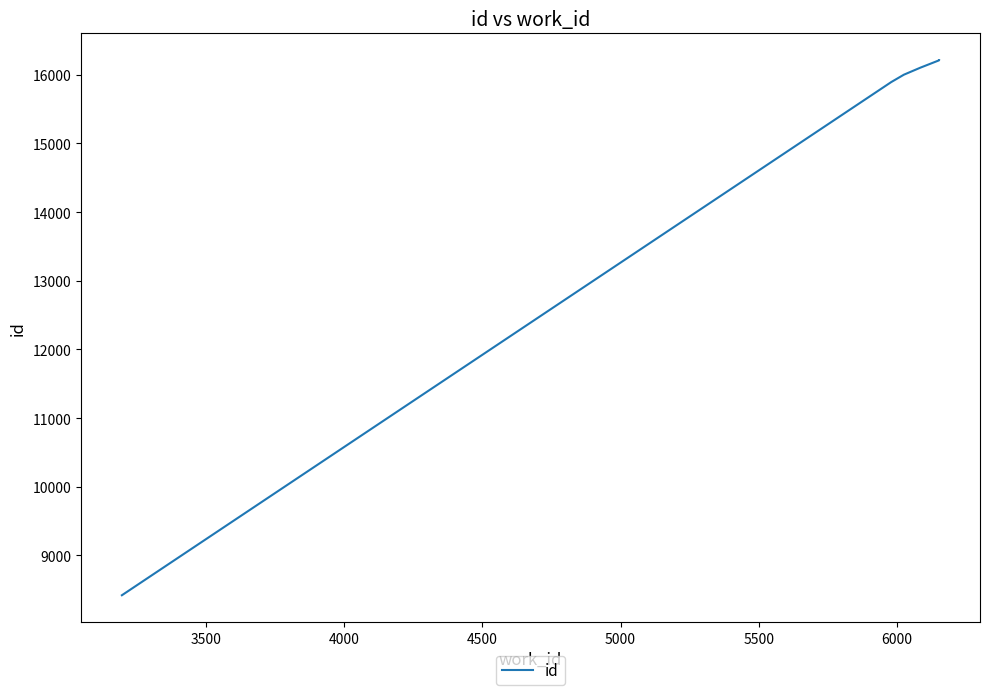

Reading left to right, extract all data points from this chart.

8420	15895	15996	16001	16104	16210	16213	16214